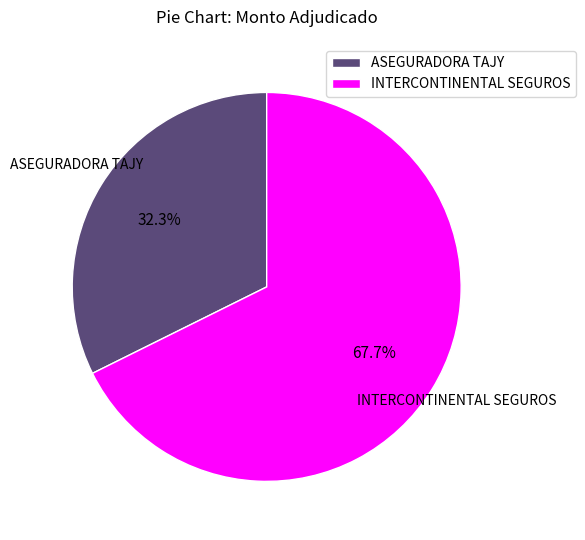

To the nearest percent, what percentage of the pie is ASEGURADORA TAJY?

32%